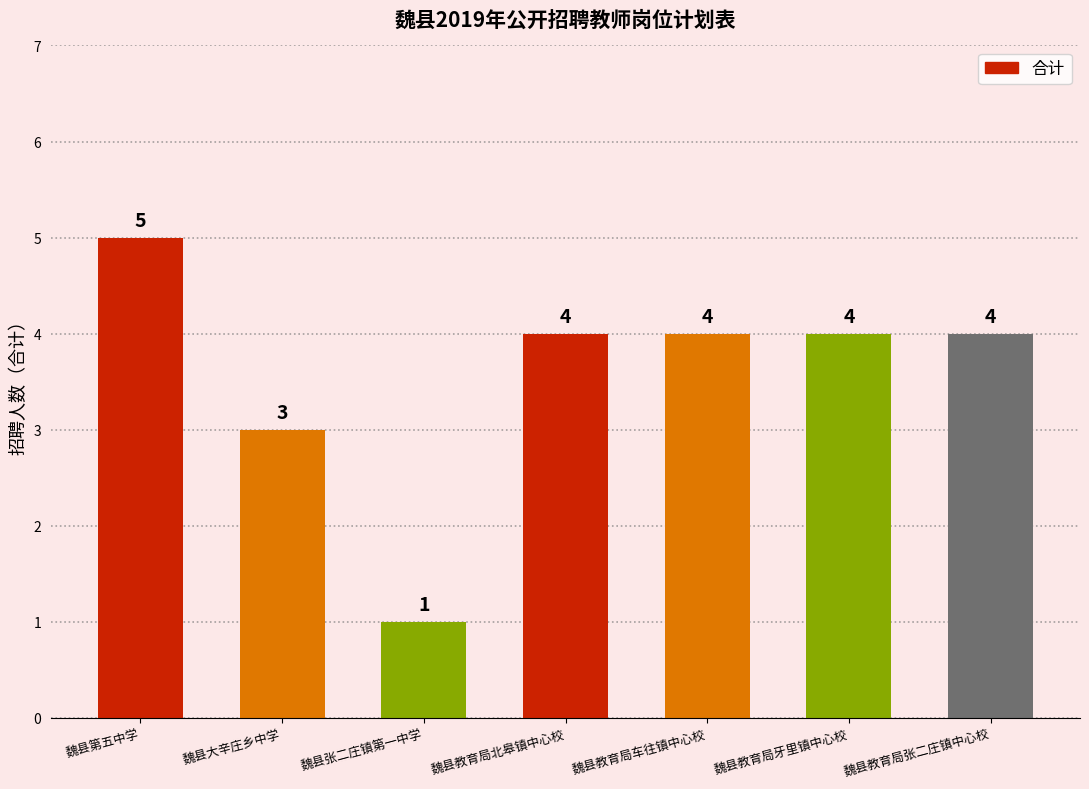

The chart shows a value of 1 at 魏县教育局车往镇中心校. True or false?

False